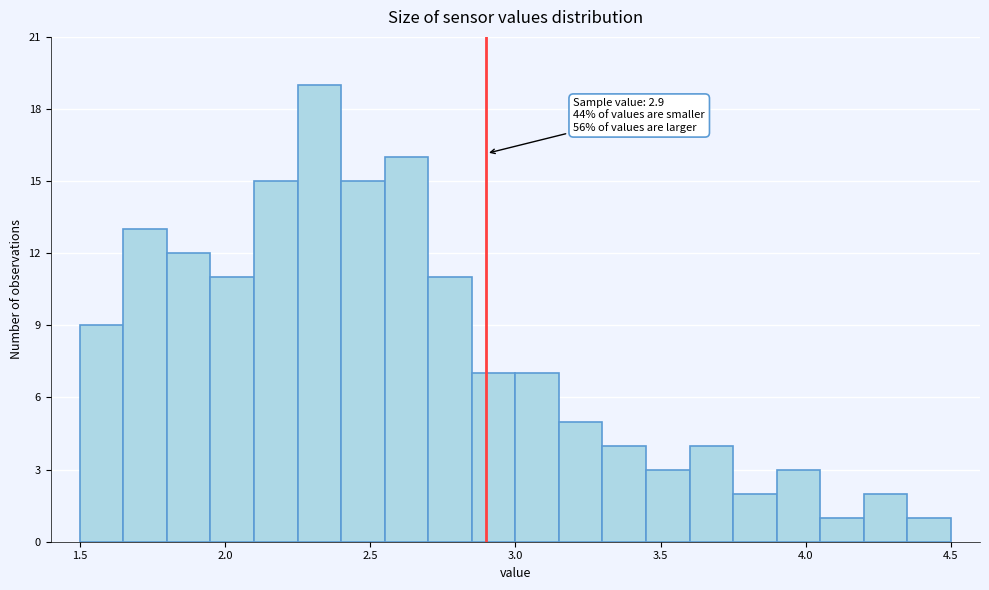

Read against the x-axis, roughly where is the centre of the tallest bar?

2.35